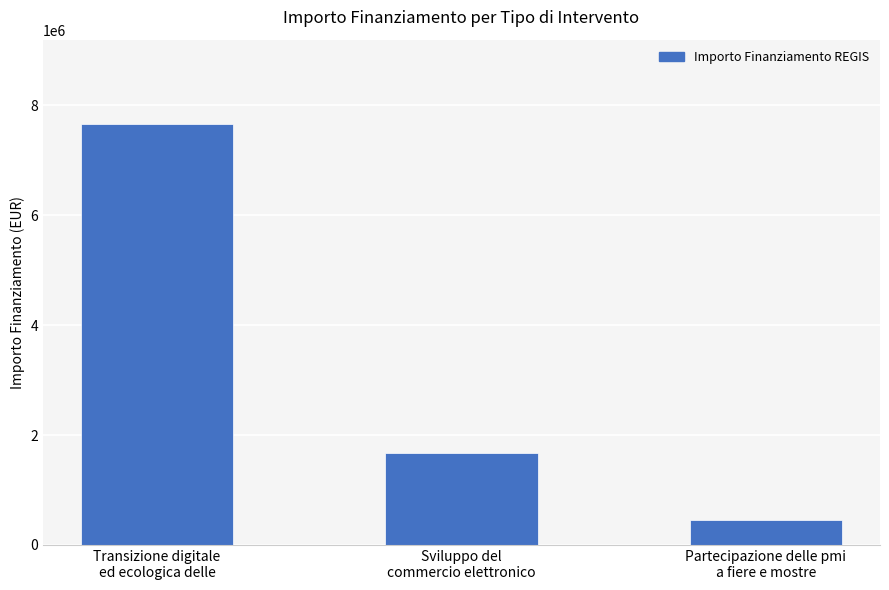

Rank the categories by value from lowest to highest.

Partecipazione delle pmi
a fiere e mostre, Sviluppo del
commercio elettronico, Transizione digitale
ed ecologica delle